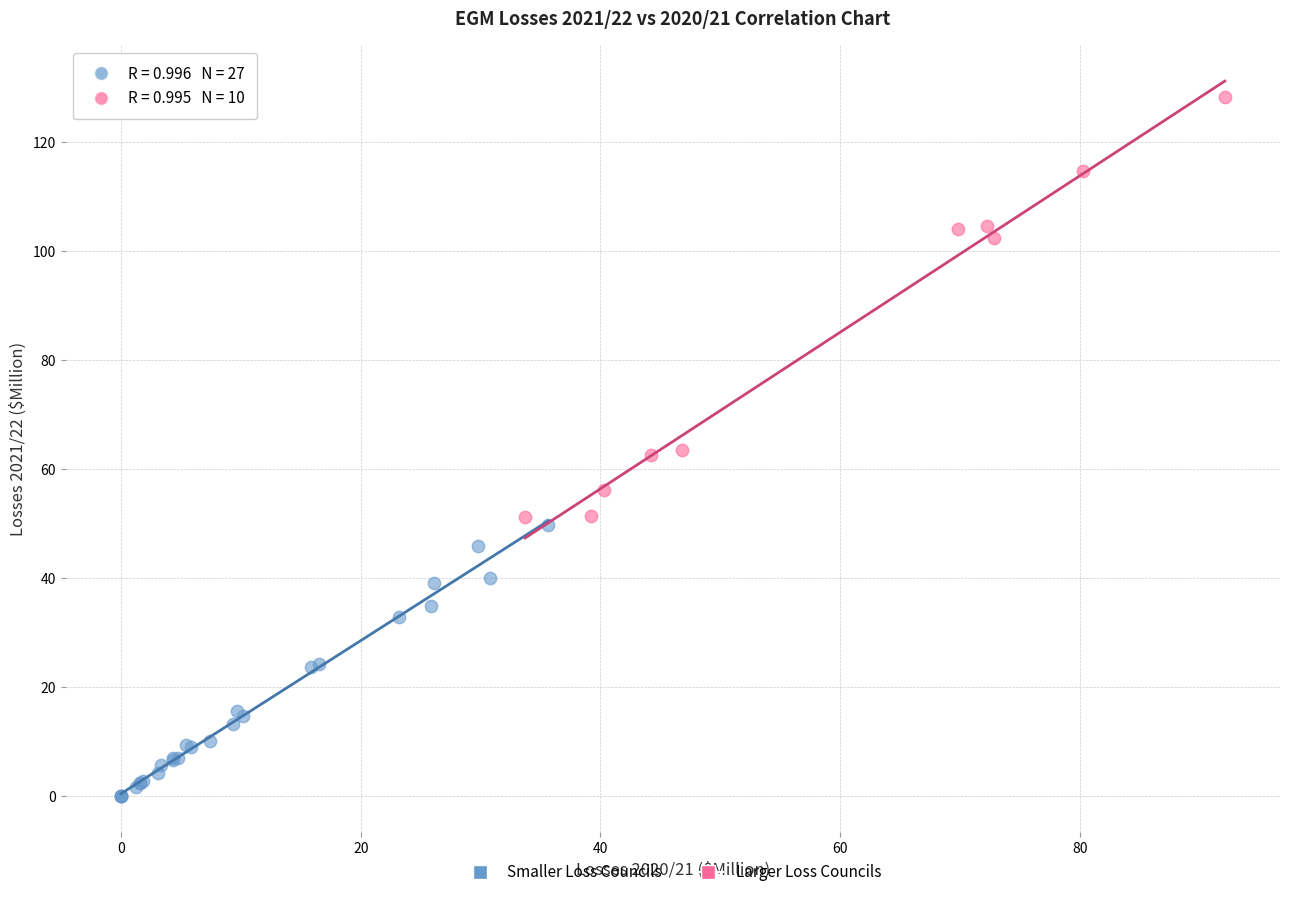

Which series reaches the minimum Y coordinate?

Smaller Loss Councils